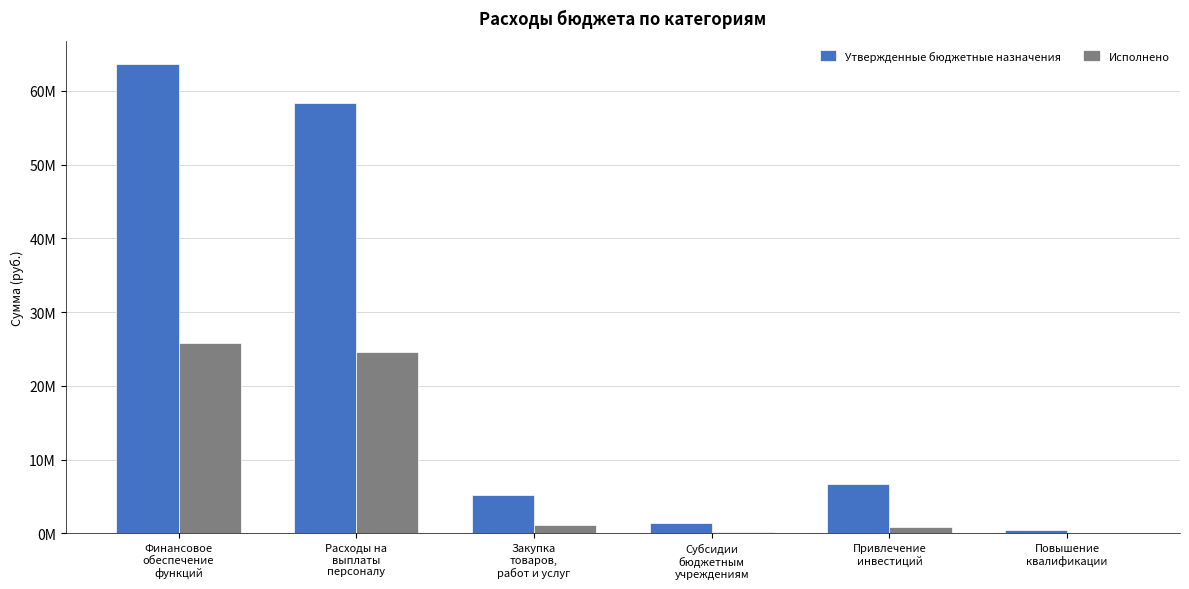

Between Повышение
квалификации and Привлечение
инвестиций, which is larger?

Привлечение
инвестиций